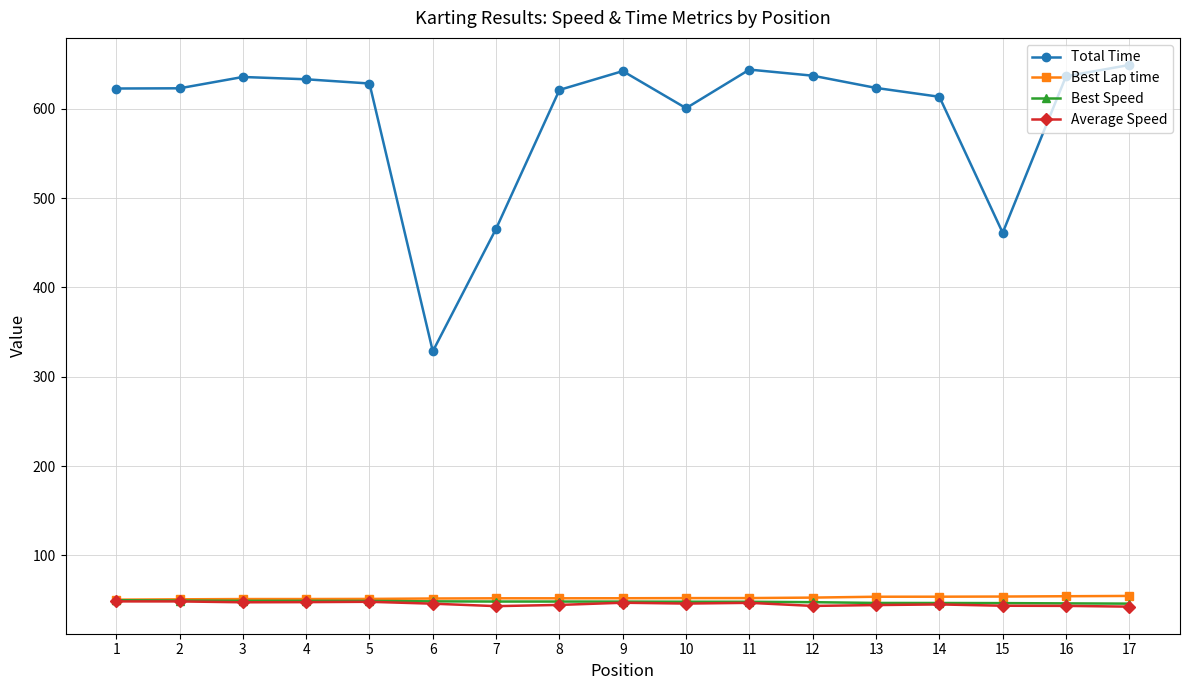

Which series has the largest range (max minus min)?

Total Time